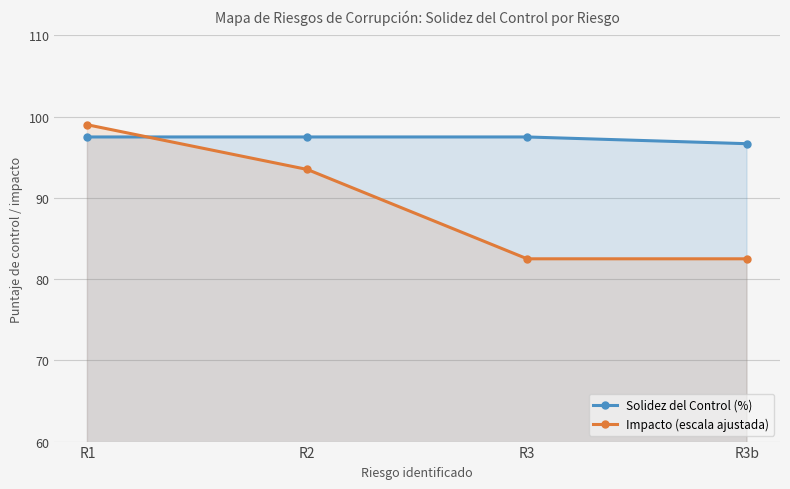

Which series has the largest range (max minus min)?

Impacto (escala ajustada)